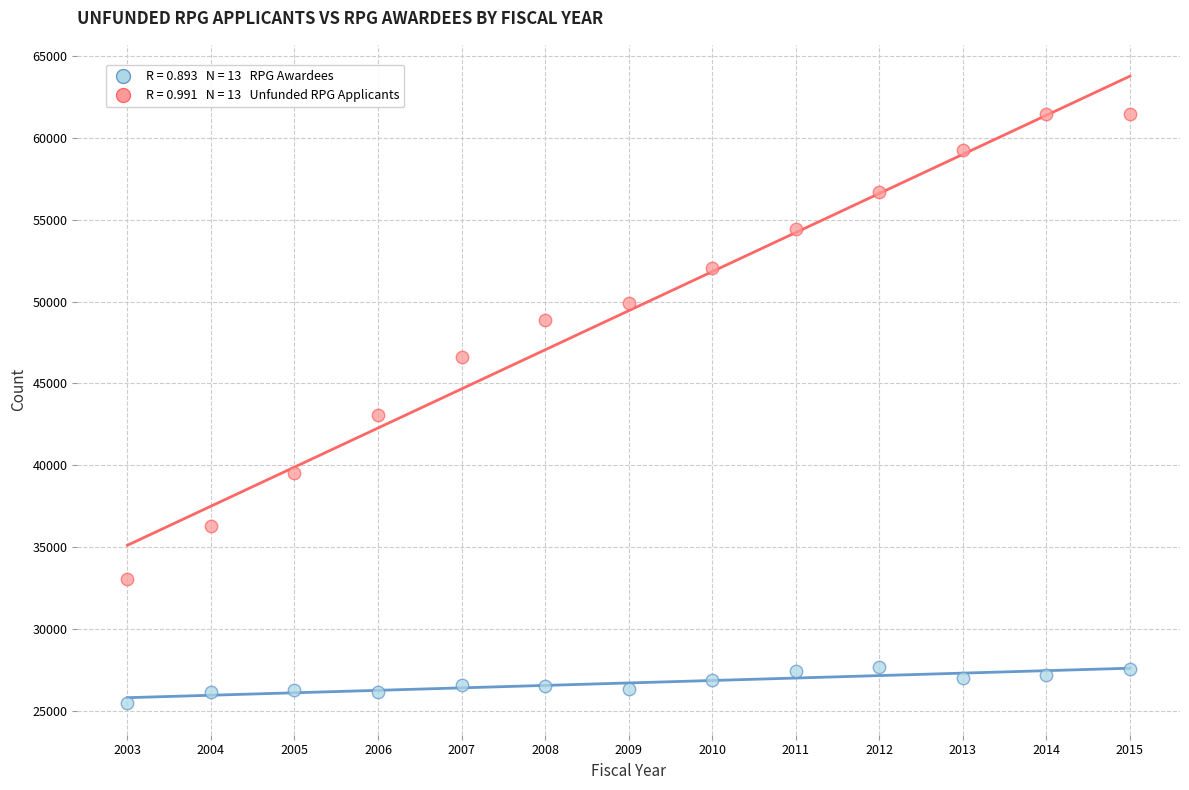

Across all data points, what is the range of Y values (max minus min)?

36059